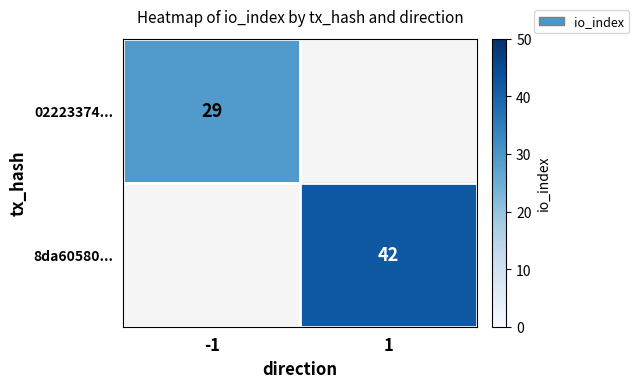

How many series are shown in this chart?

2